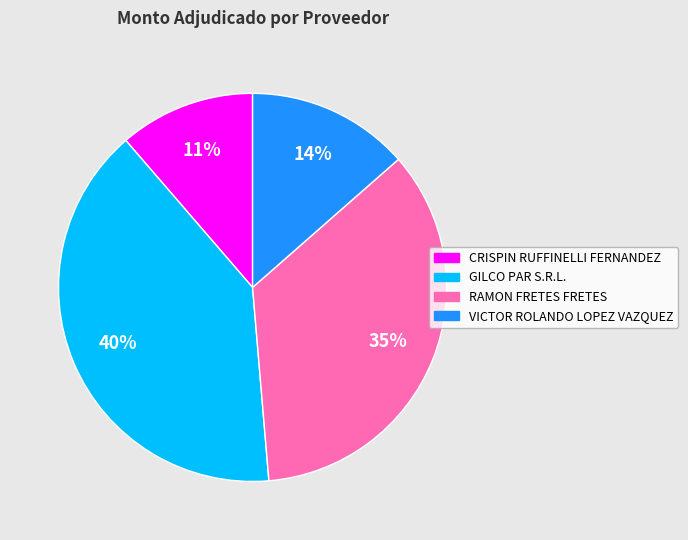

True or false: RAMON FRETES FRETES accounts for 28% of the total.

False